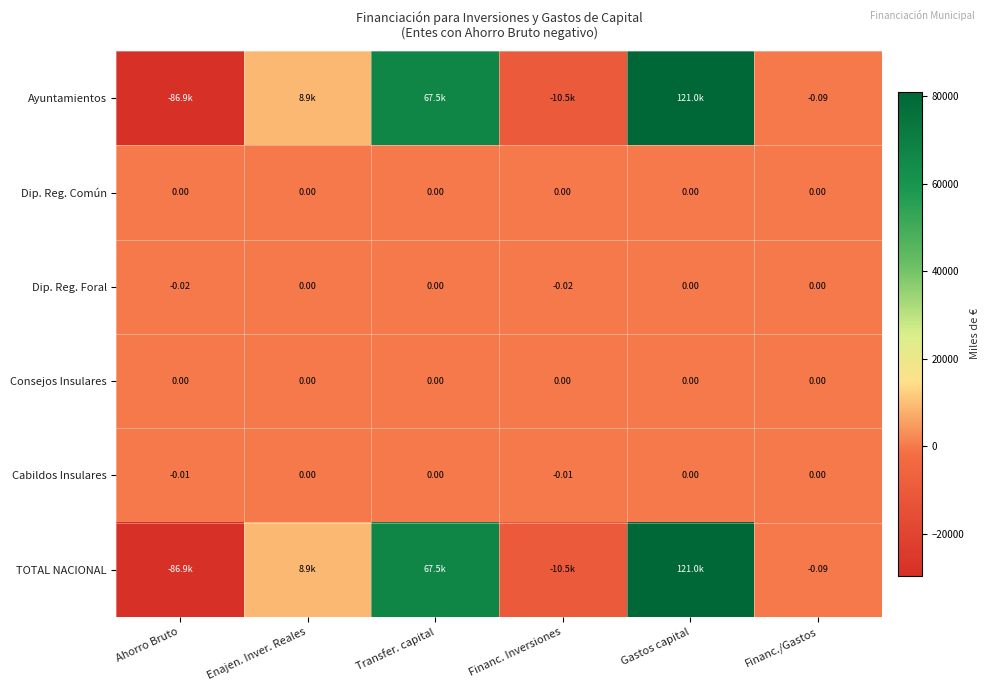

What is the average value of the Ayuntamientos series?

16650.1